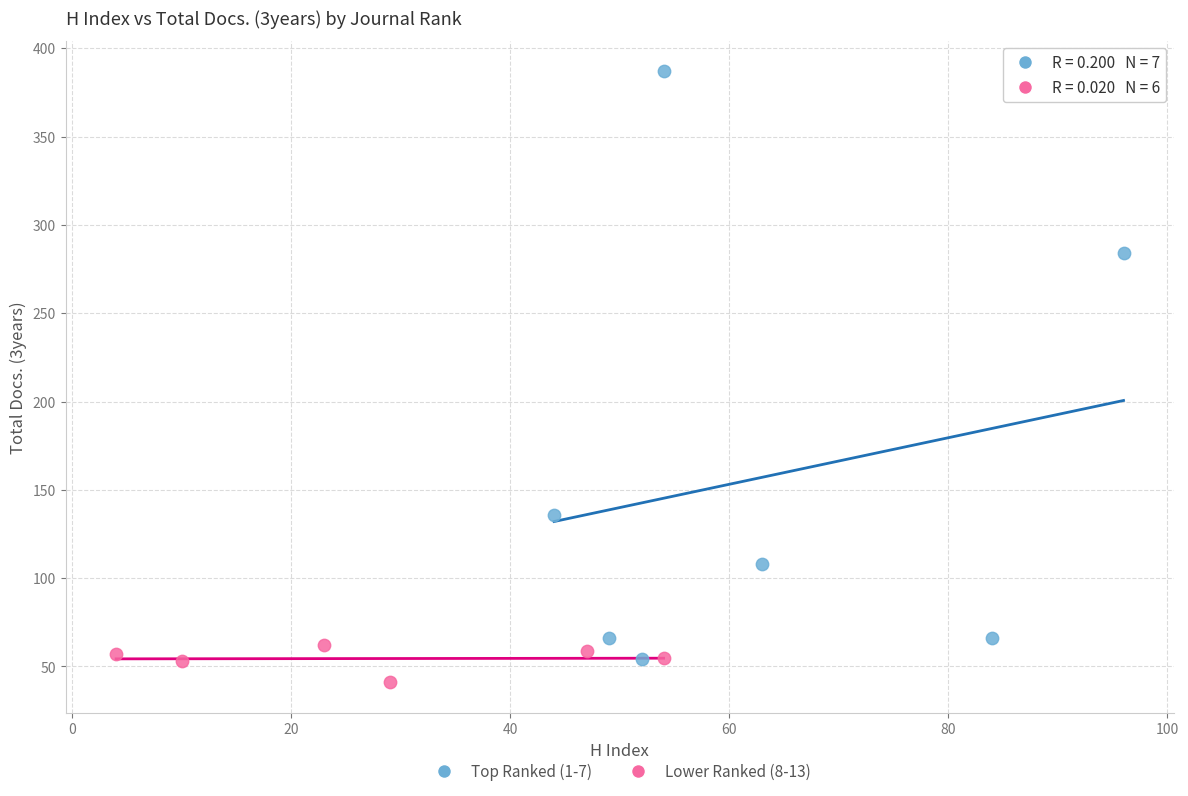

Which series contains the highest Y value?

Top Ranked (1-7)